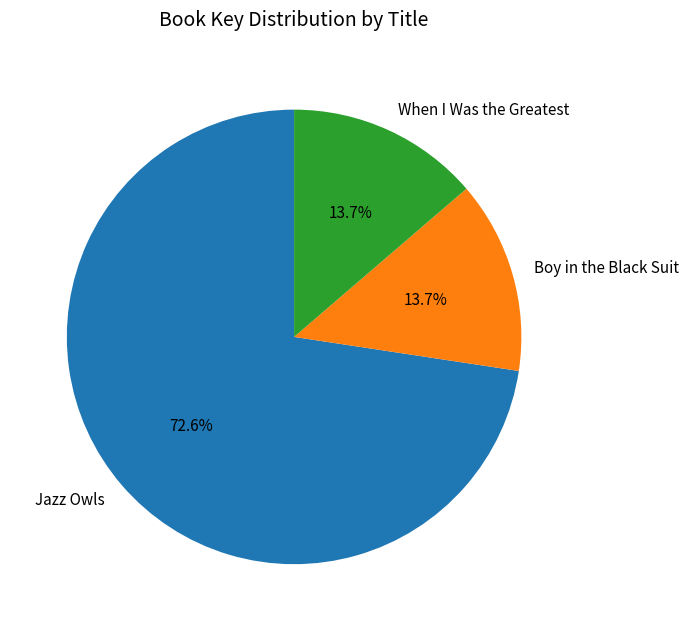

What is the largest slice in the pie chart?

Jazz Owls